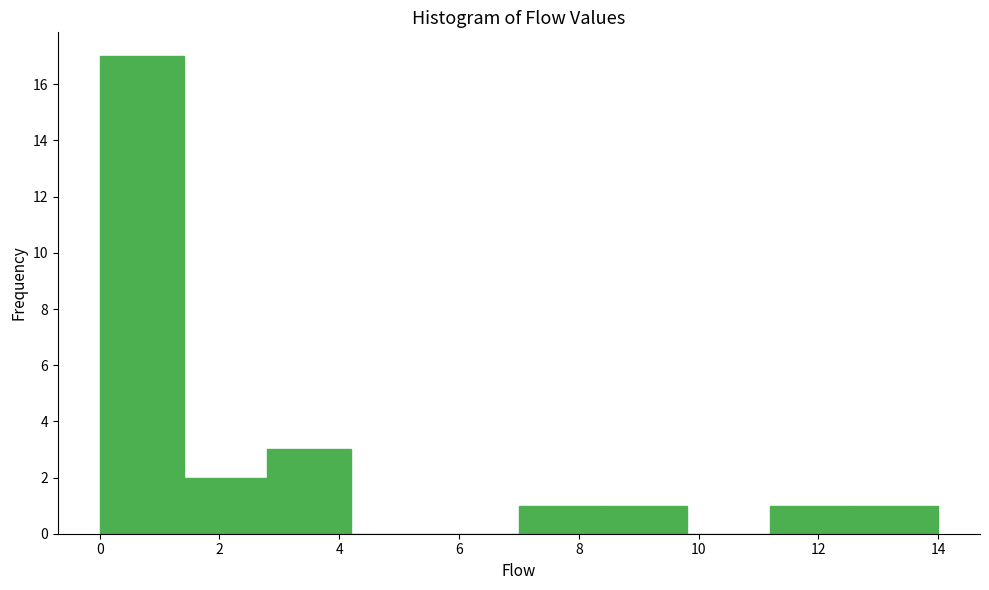

Over which range of the x-axis is the bar tallest?

0.0 to 1.4